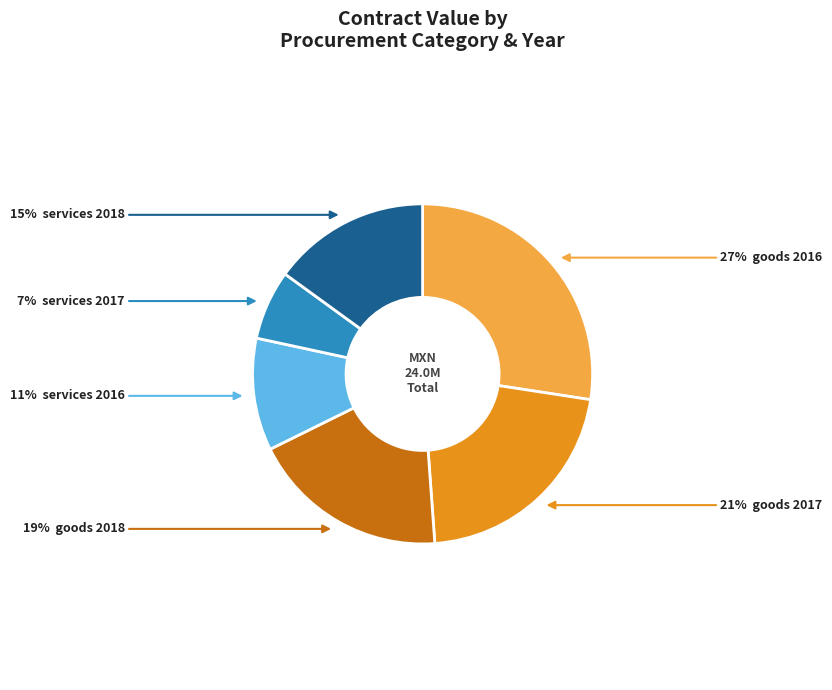

Is there a majority slice in this chart?

No